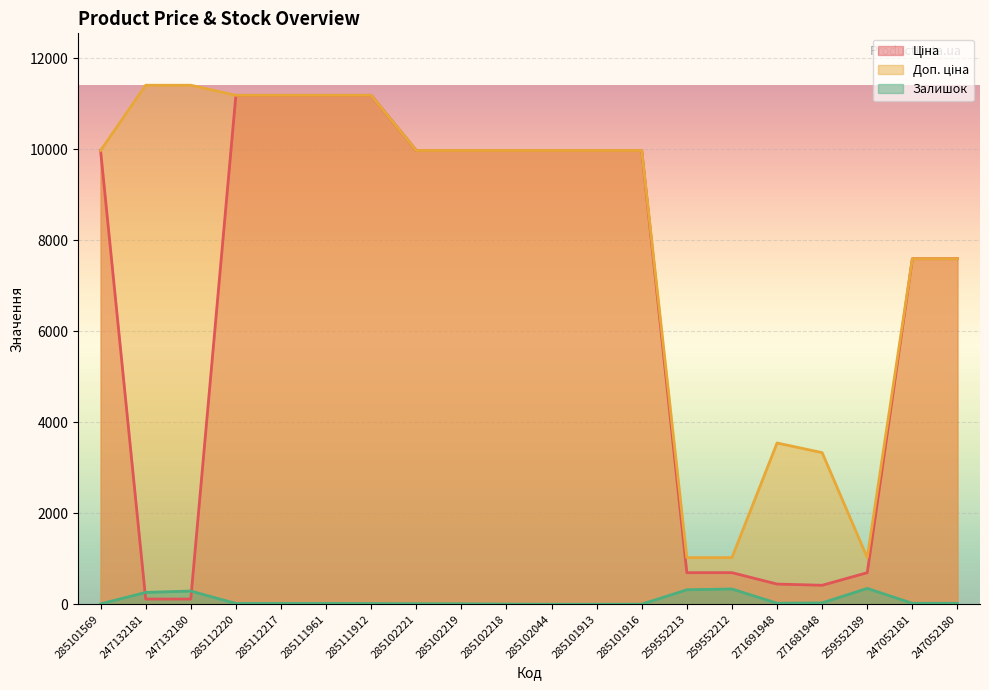

What are all the series names shown in the legend?

Ціна, Доп. ціна, Залишок